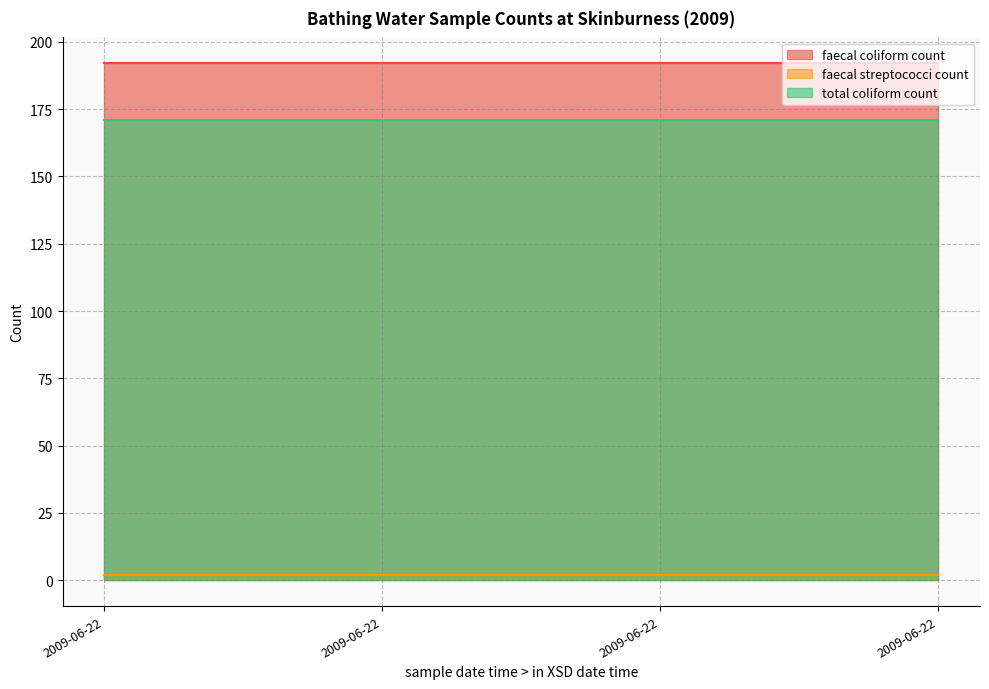

Rank the series at 2009-06-22T11:40:00 from lowest to highest value.

faecal streptococci count, total coliform count, faecal coliform count